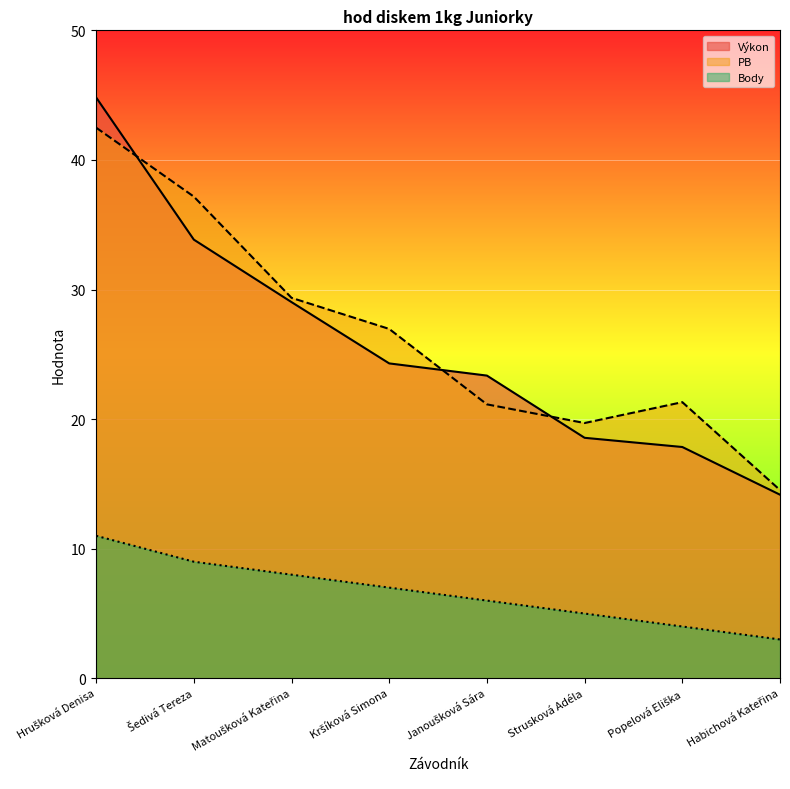

Rank the series by their maximum value, from highest to lowest.

Výkon, PB, Body